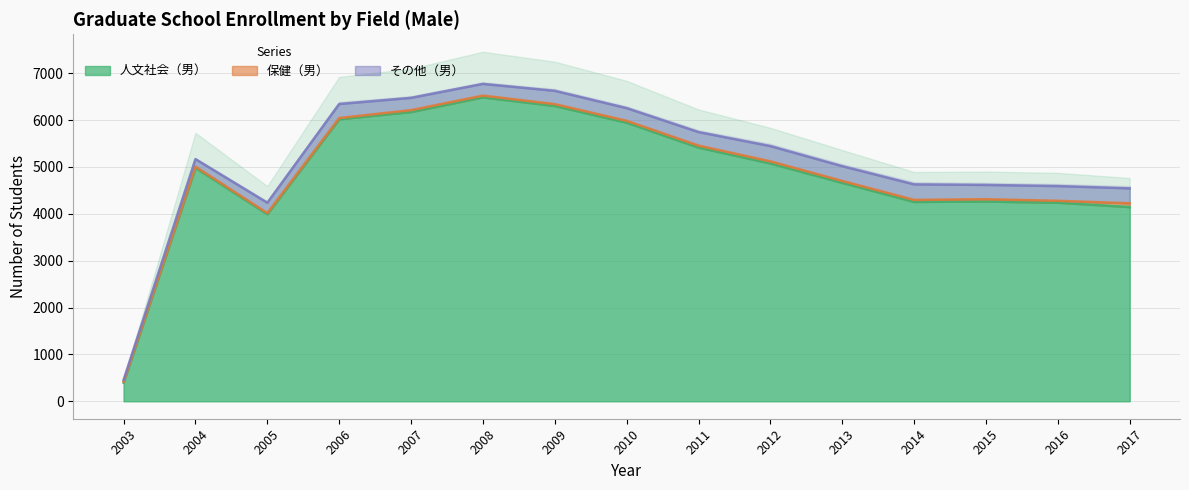

What are all the series names shown in the legend?

人文社会（男）, 保健（男）, その他（男）